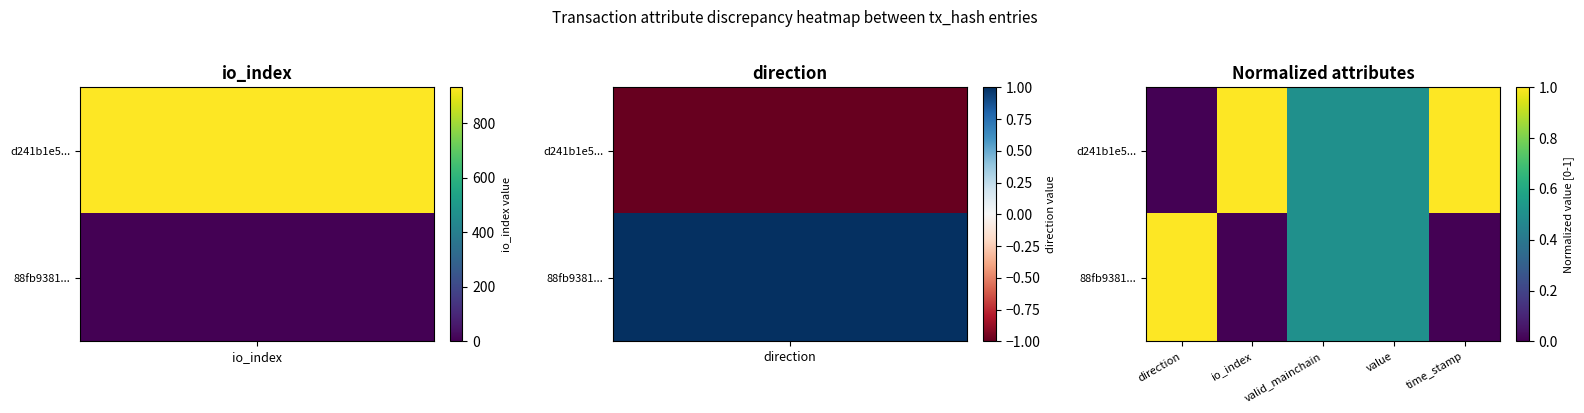

What is the greatest value displayed?

1.0